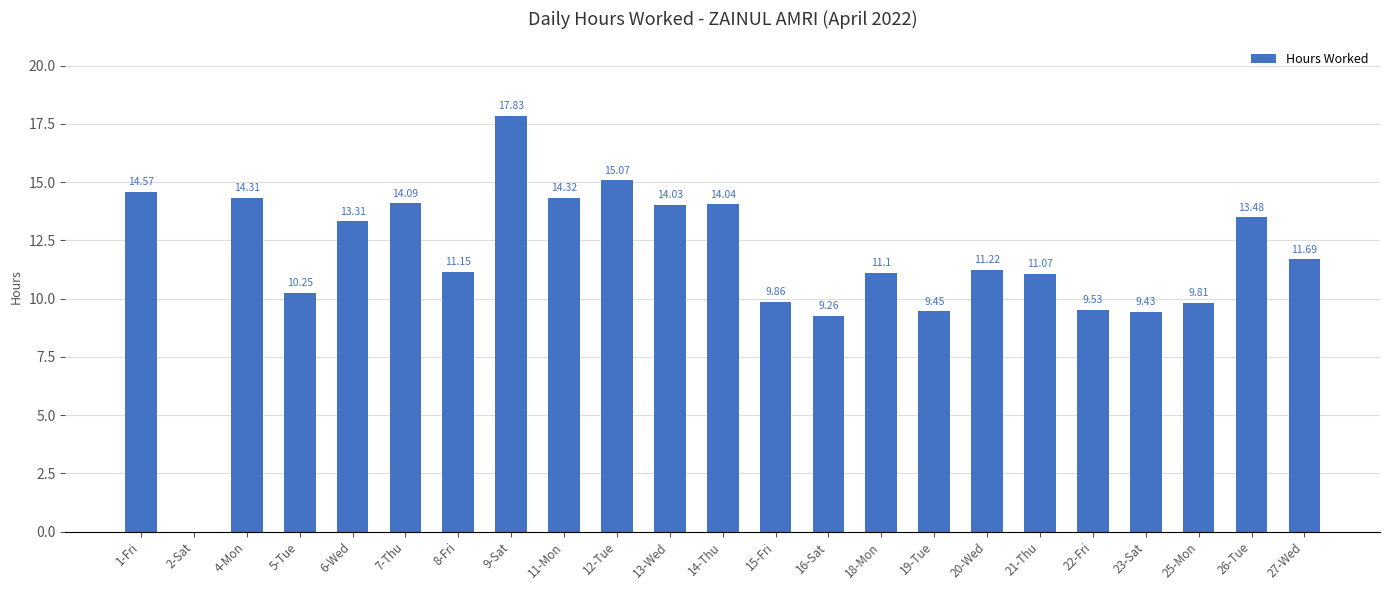

What is the greatest value displayed?

17.8